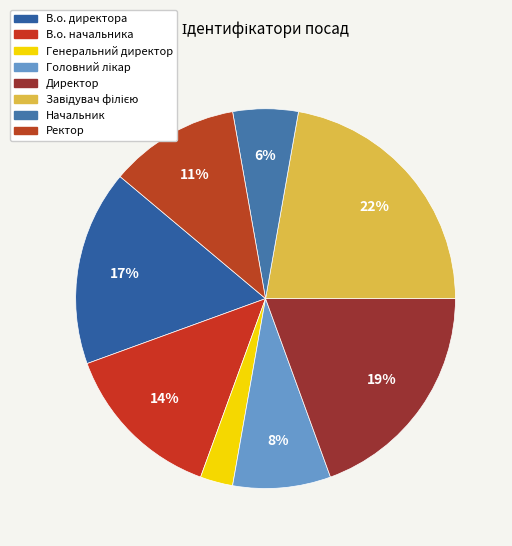

Which slice is the smallest?

Генеральний директор